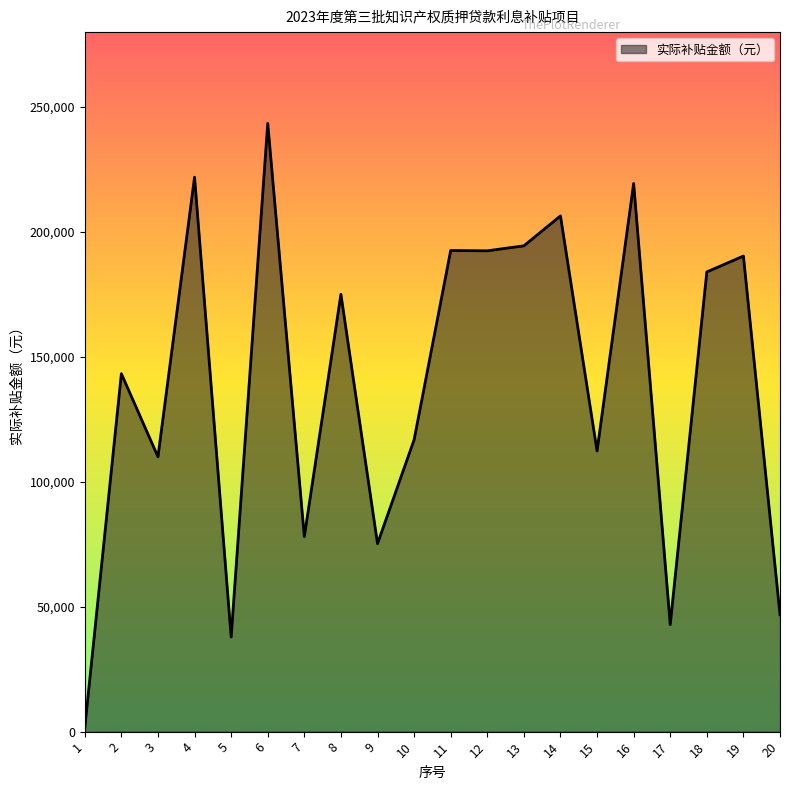

The value at 1 is 1520. True or false?

True